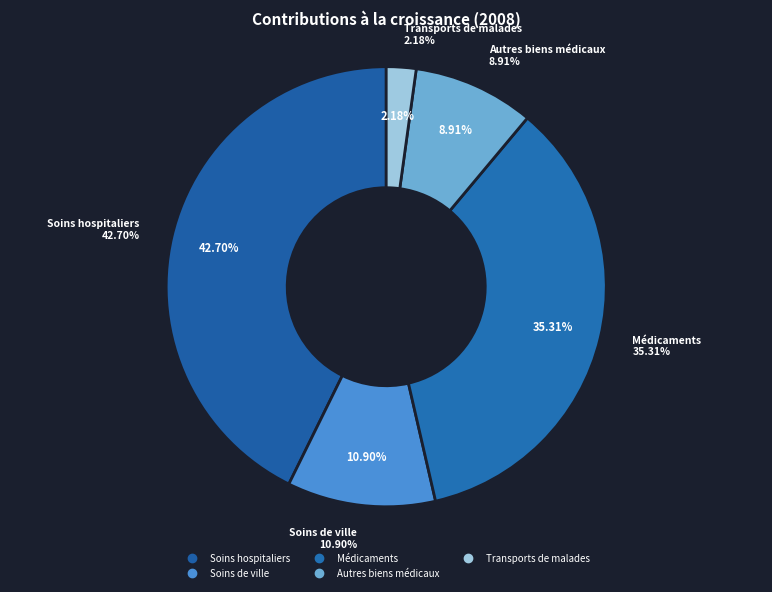

To the nearest percent, what percentage of the pie is Soins de ville?

11%